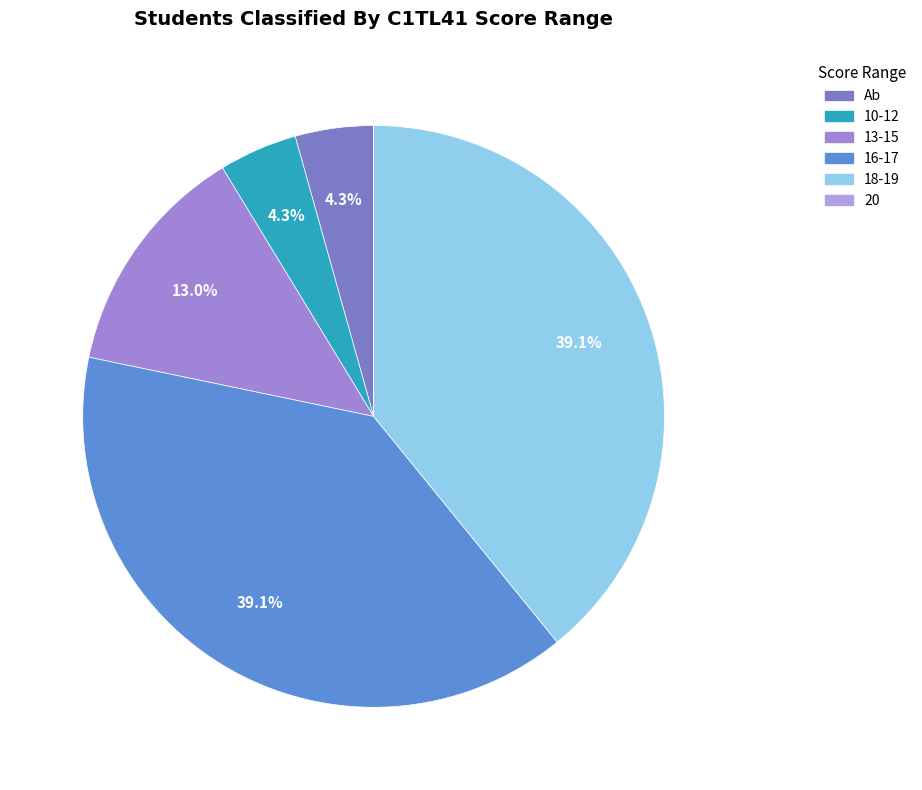

Is there any slice that represents more than half of the pie?

No